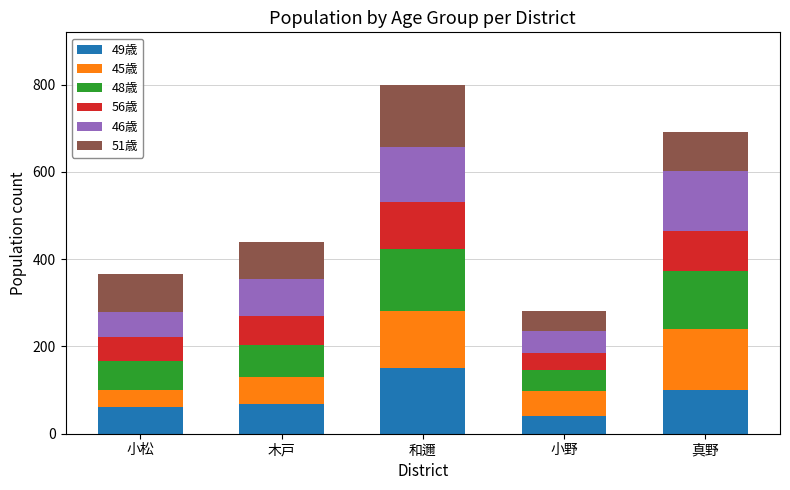

What is the total value across all series at 真野?

691